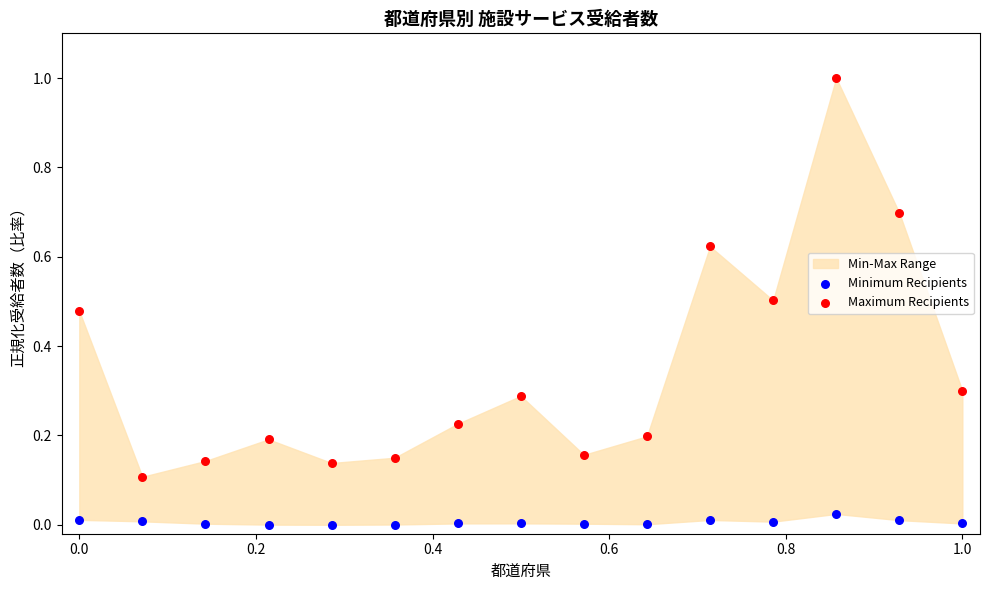

Which series contains the highest Y value?

Maximum Recipients